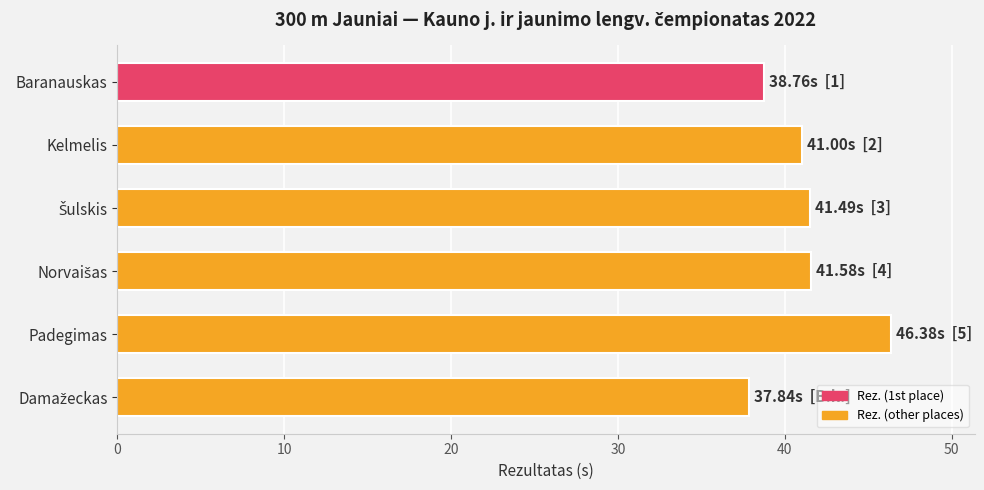

How many categories are shown in the chart?

6